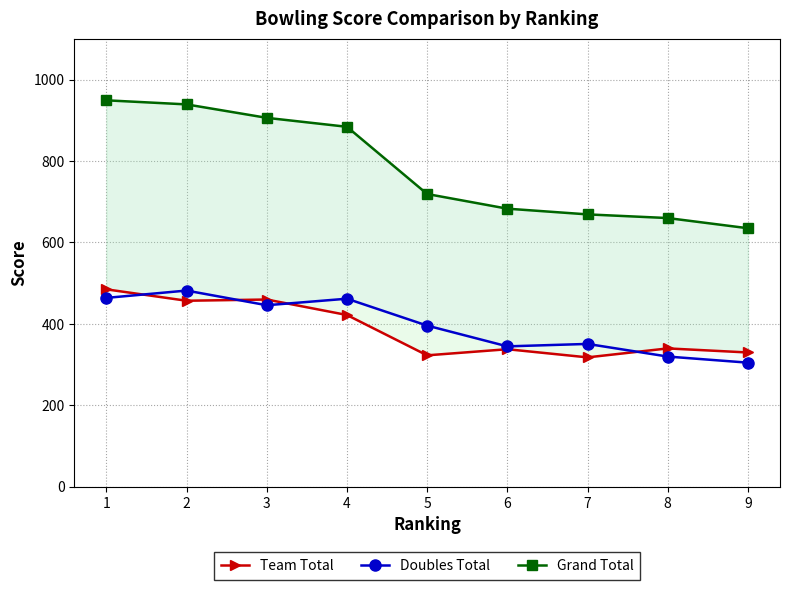

At which label does Doubles Total first exceed 396?

1